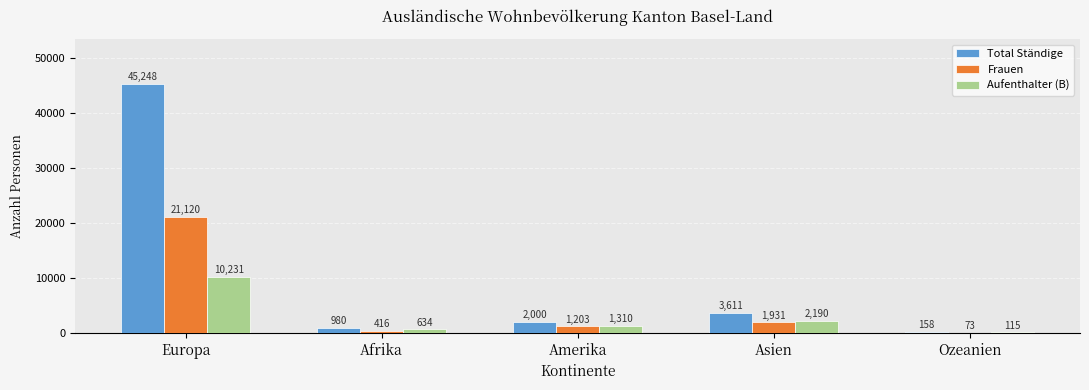

Count the number of categories in the chart.

5